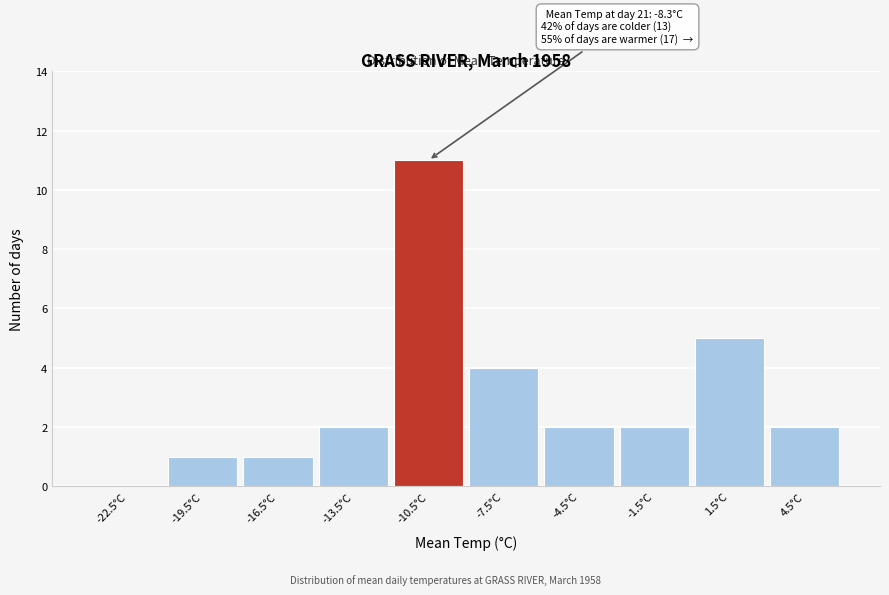

Reading left to right, list all the values displayed in this chart.

-22.5°C=0	-19.5°C=1	-16.5°C=1	-13.5°C=2	-10.5°C=11	-7.5°C=4	-4.5°C=2	-1.5°C=2	1.5°C=5	4.5°C=2